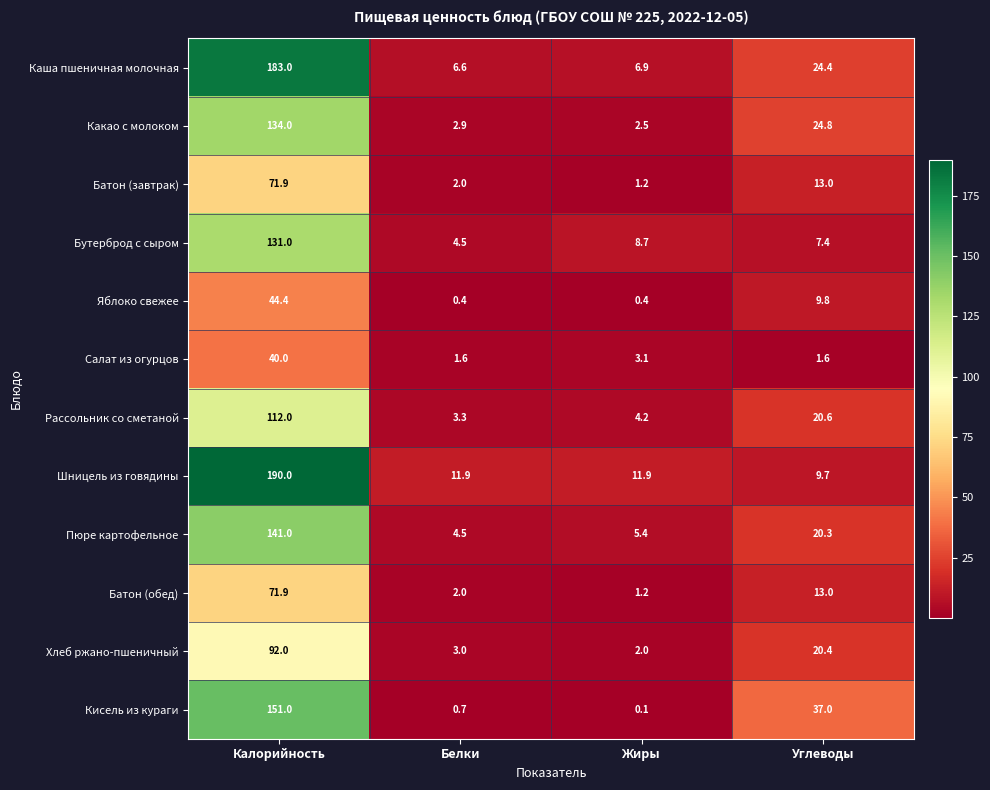

What is the total value across all series at Белки?

43.4